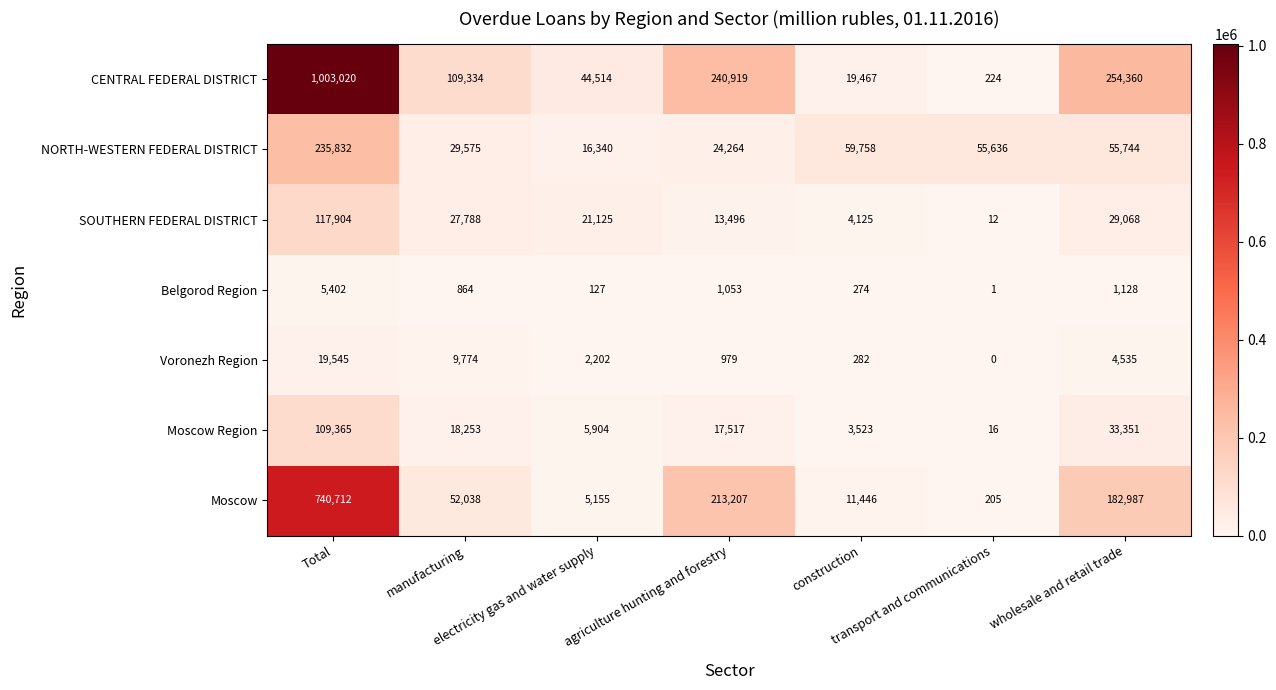

What is the difference between the maximum and second lowest values in the Voronezh Region series?

19263